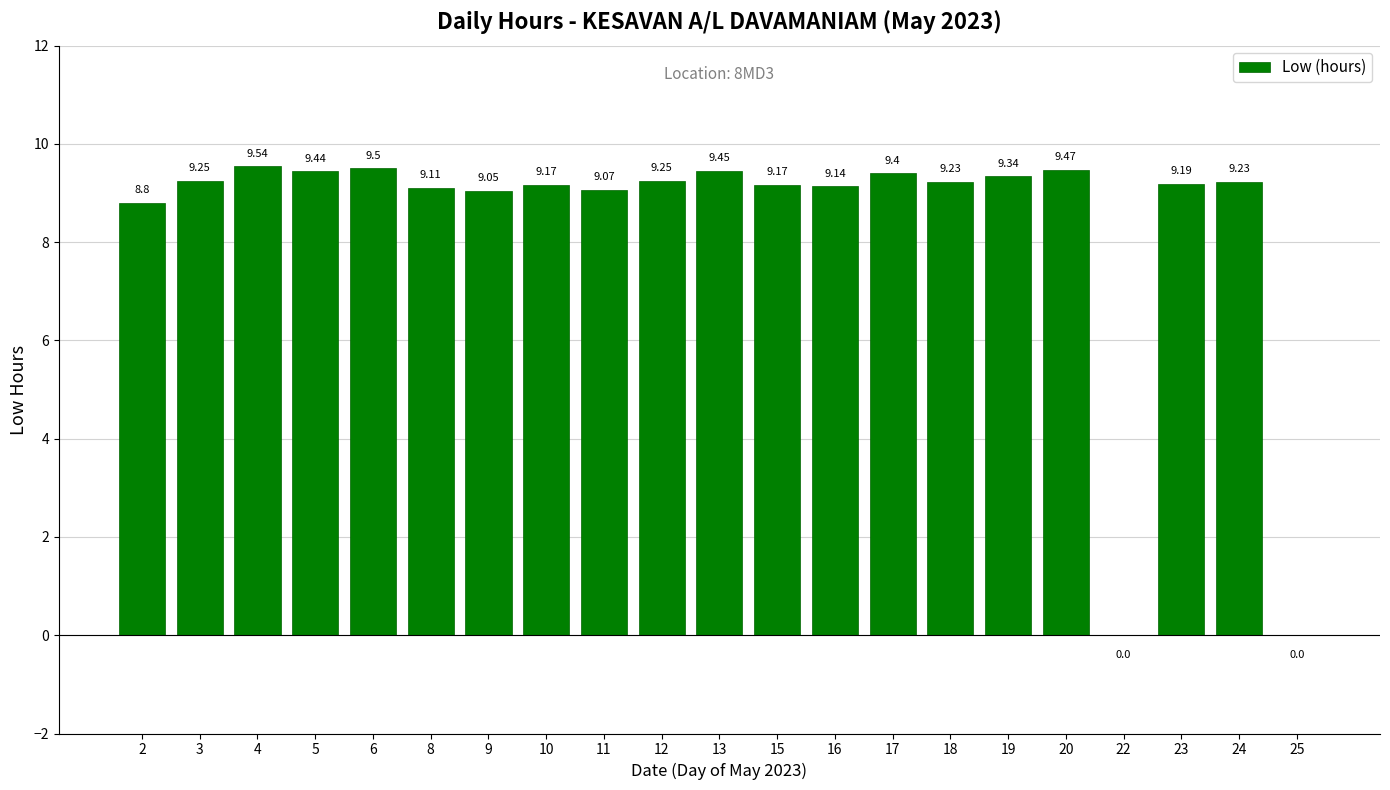

What is the sum of the values at 12 and 20?

18.7